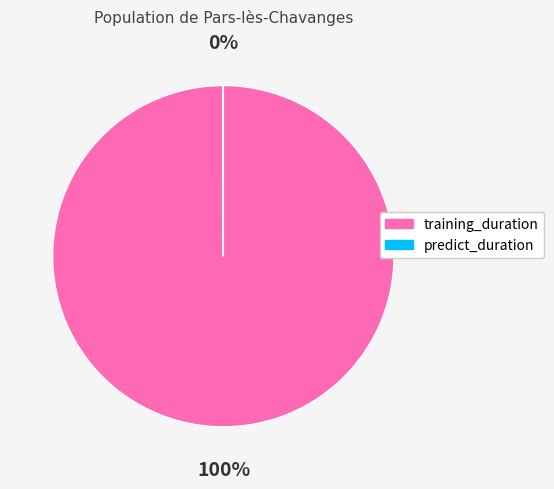

Is there a majority slice in this chart?

Yes